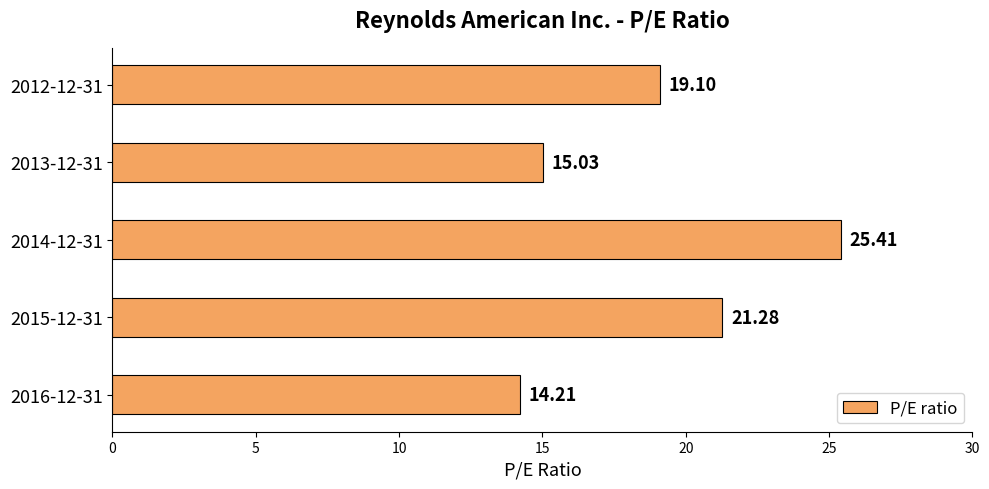

Rank the categories by value from highest to lowest.

2014-12-31, 2015-12-31, 2012-12-31, 2013-12-31, 2016-12-31